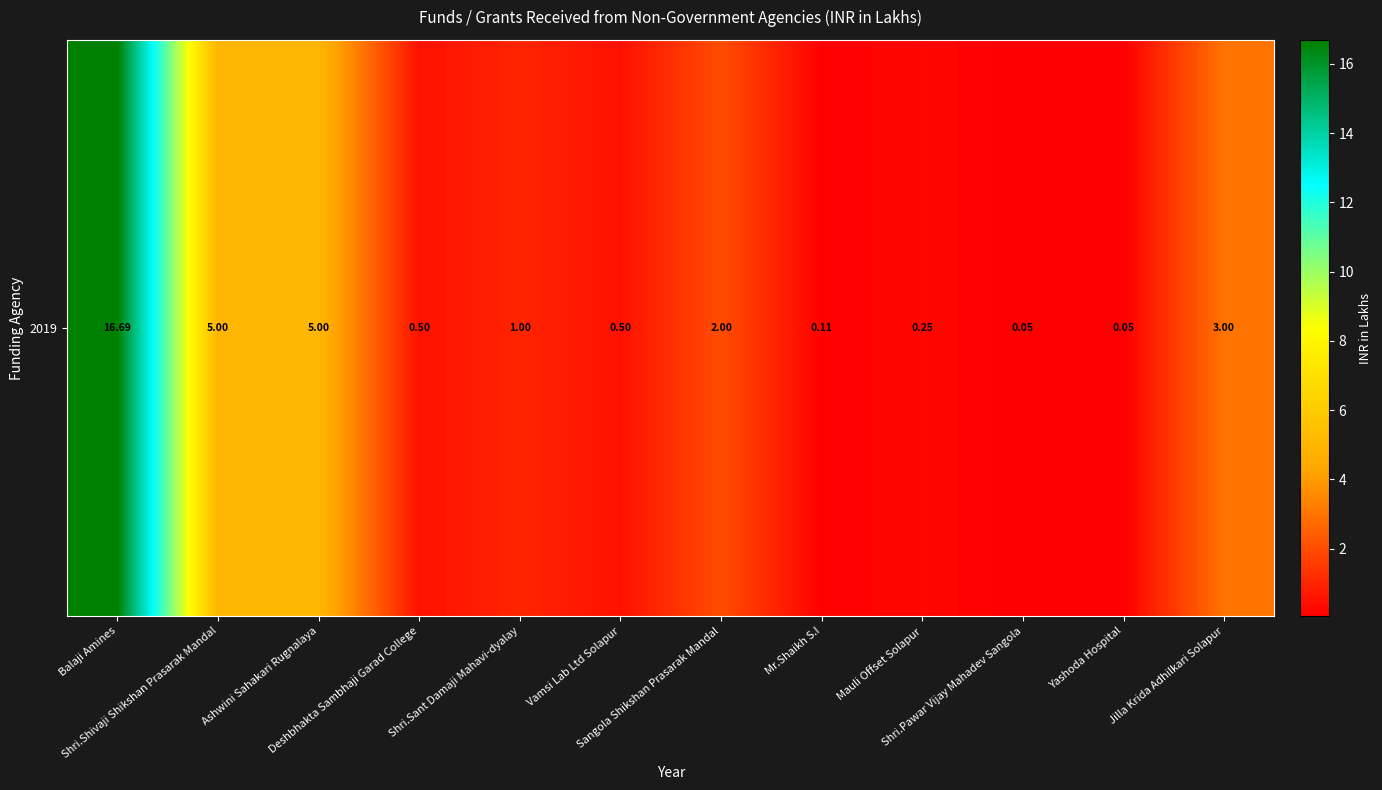

Count the number of data series in this chart.

1